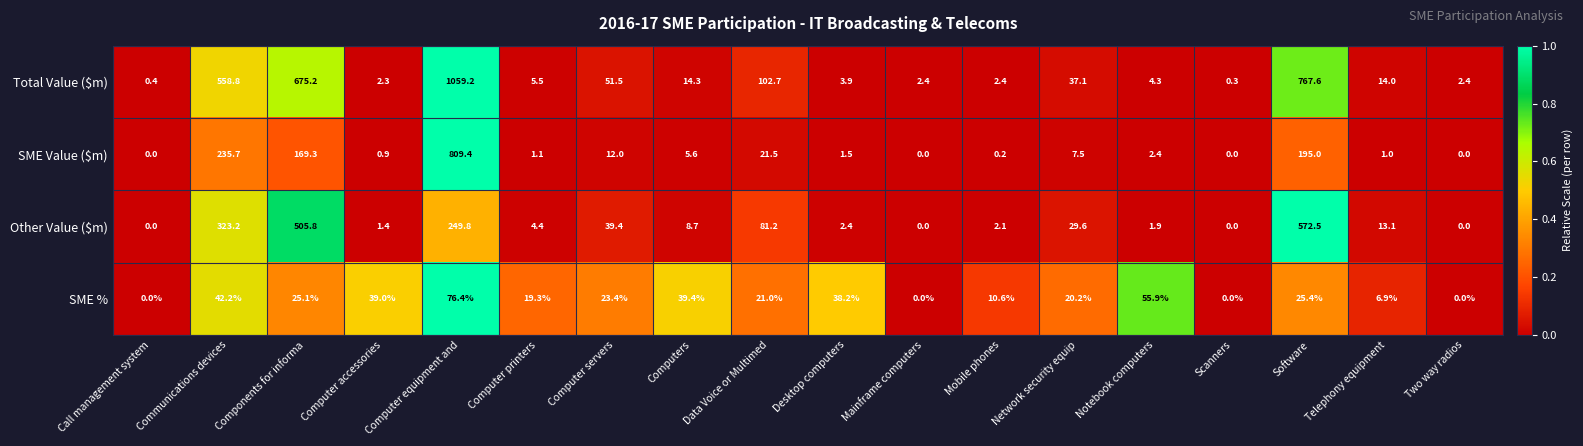

Count the number of categories in the chart.

18